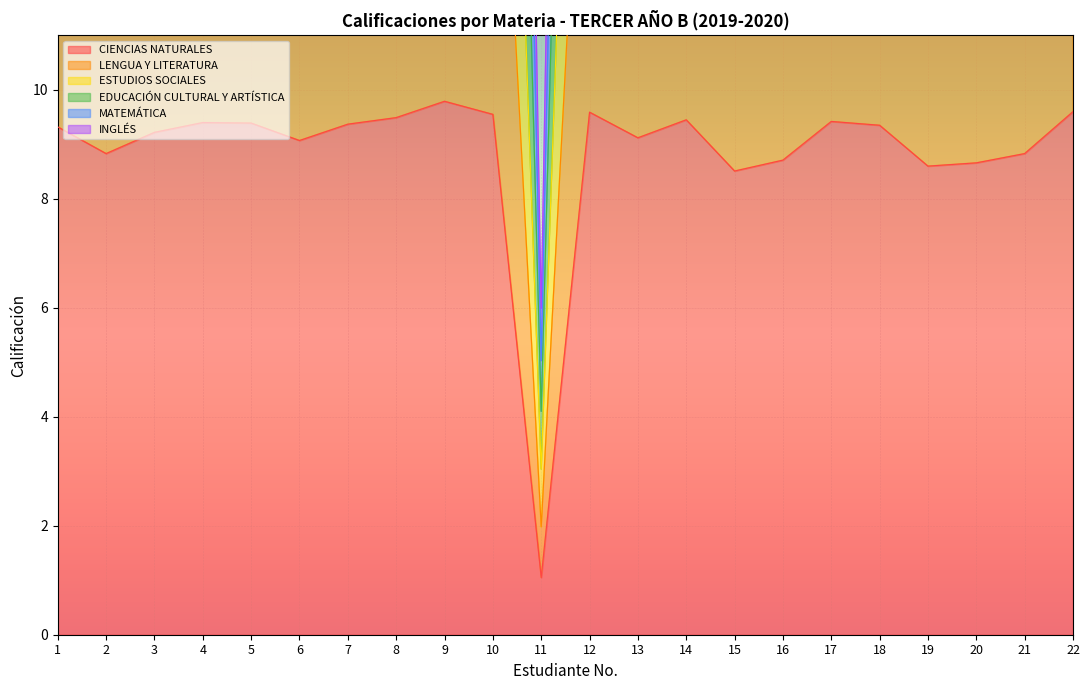

Count the number of data series in this chart.

6